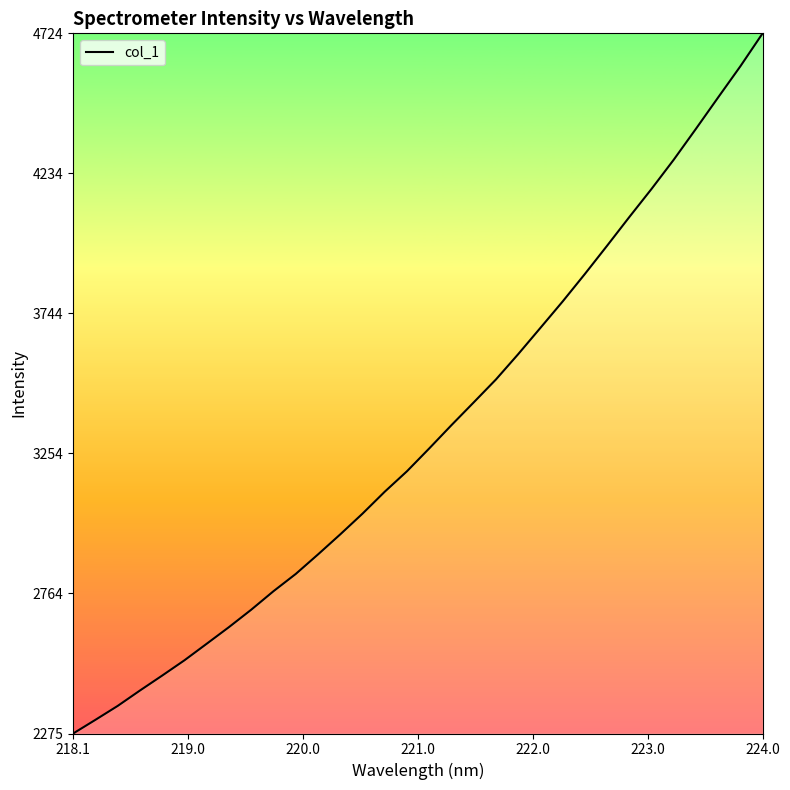

What is the sum of all values?

106475.7